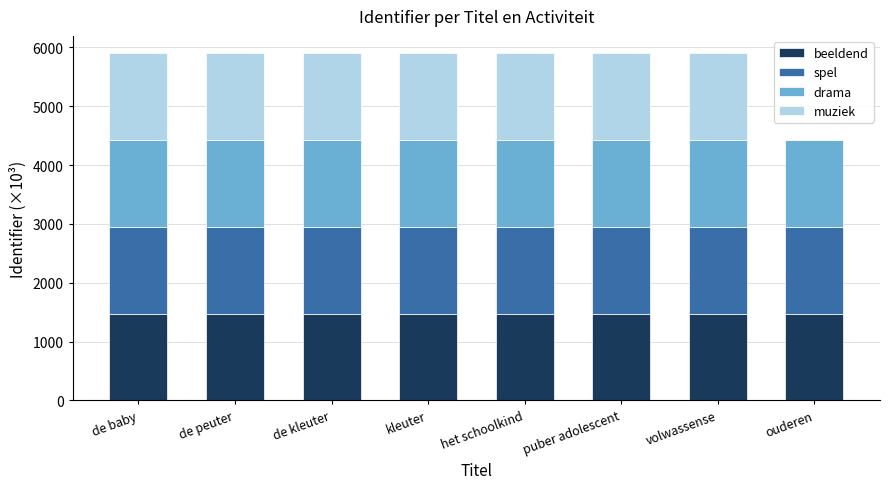

The beeldend series shows 1474.5 at het schoolkind. True or false?

True